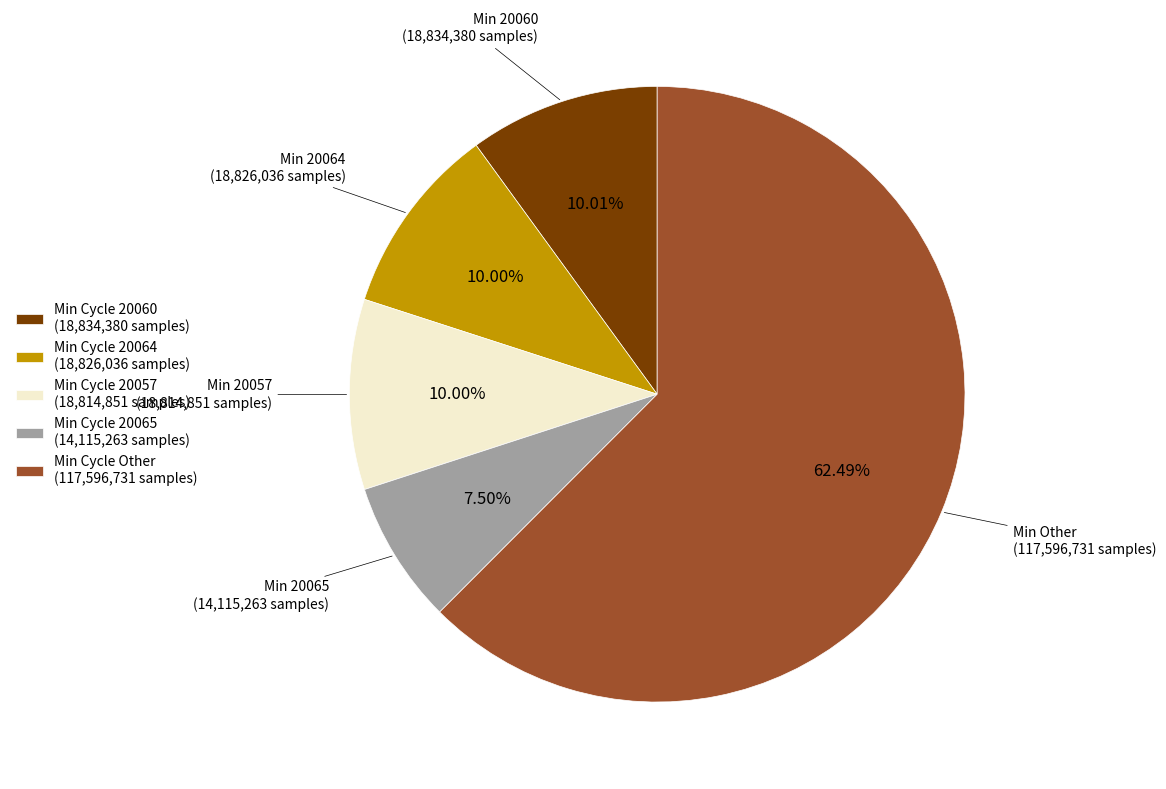

How many segments does this pie chart have?

5